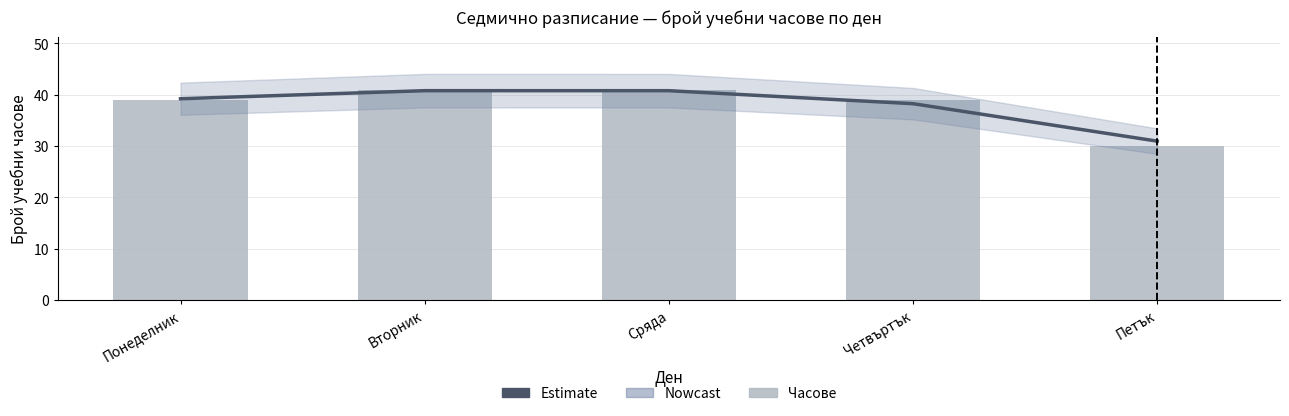

Read the Estimate value at Вторник.

40.8